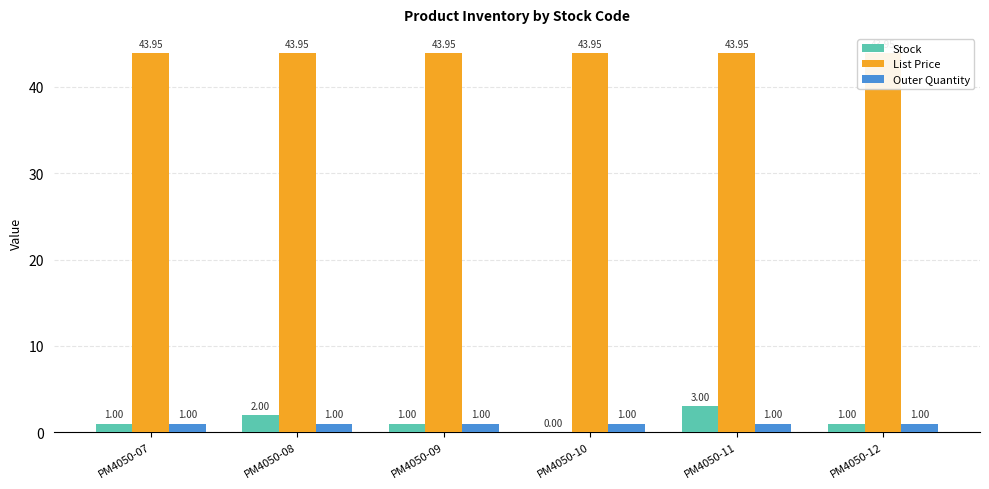

At which label is Stock closest to 1?

PM4050-07